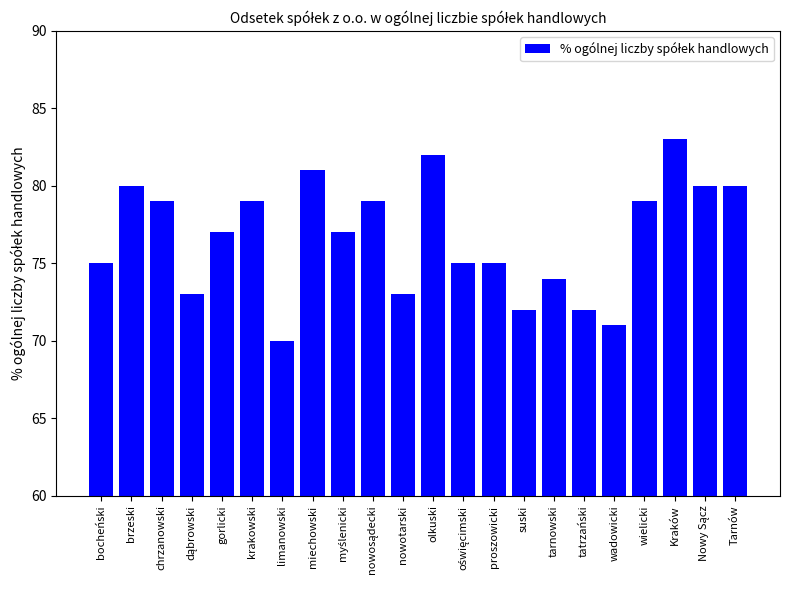

What is the approximate value at chrzanowski, to the nearest 5?

80